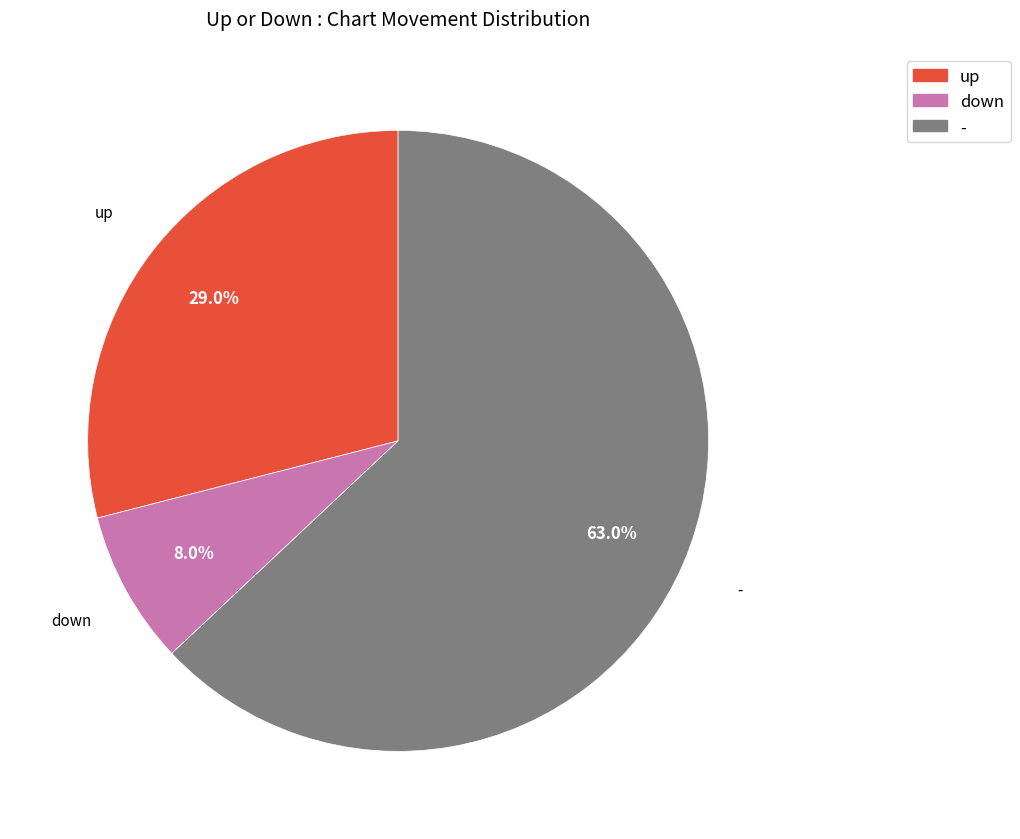

To the nearest percent, what is the combined percentage of up and down?

37%